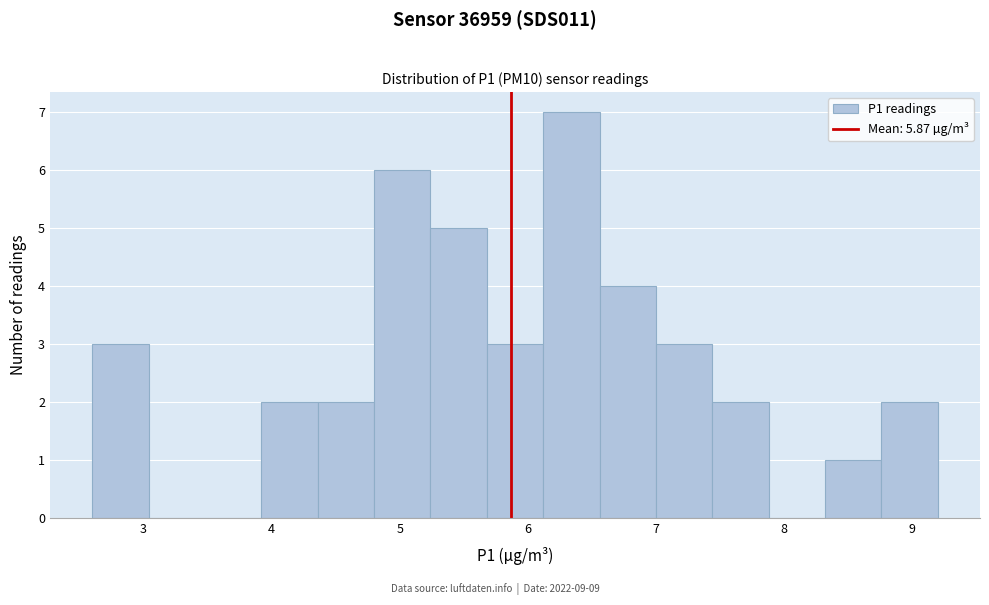

Reading left to right, transcribe this chart: for each bar, give the range it covers on the x-axis and its height. Neither the bar edges nor the heights are printed on the chart, so give them approximately, as read against the axes.

2.60 to 3.04: 3
3.04 to 3.48: 0
3.48 to 3.92: 0
3.92 to 4.36: 2
4.36 to 4.80: 2
4.80 to 5.24: 6
5.24 to 5.68: 5
5.68 to 6.12: 3
6.12 to 6.56: 7
6.56 to 7.00: 4
7.00 to 7.44: 3
7.44 to 7.88: 2
7.88 to 8.32: 0
8.32 to 8.76: 1
8.76 to 9.20: 2